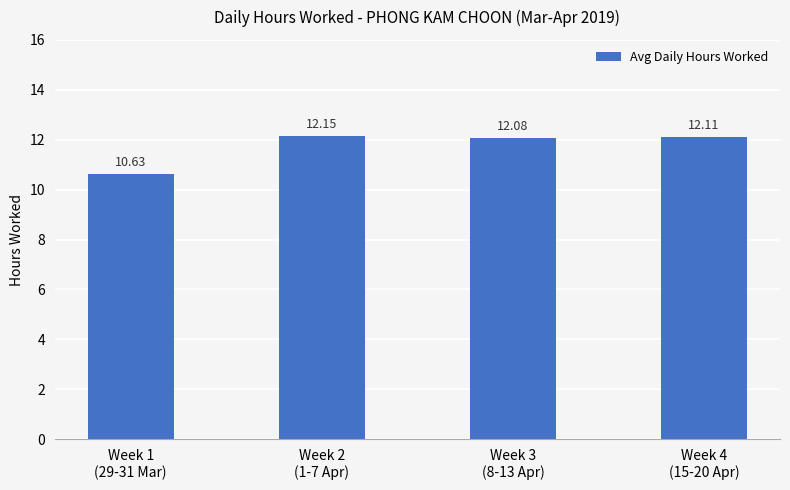

How many distinct data groups are displayed?

1